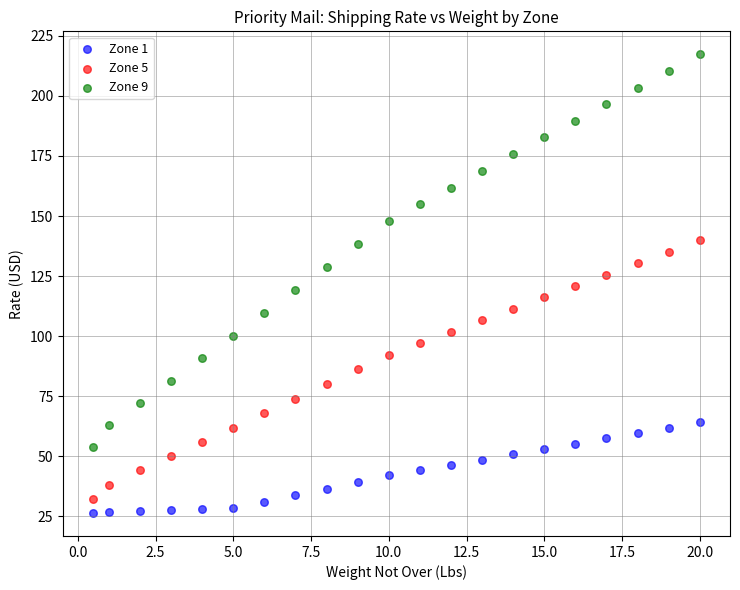

Which series has the largest Y range (max minus min)?

Zone 9